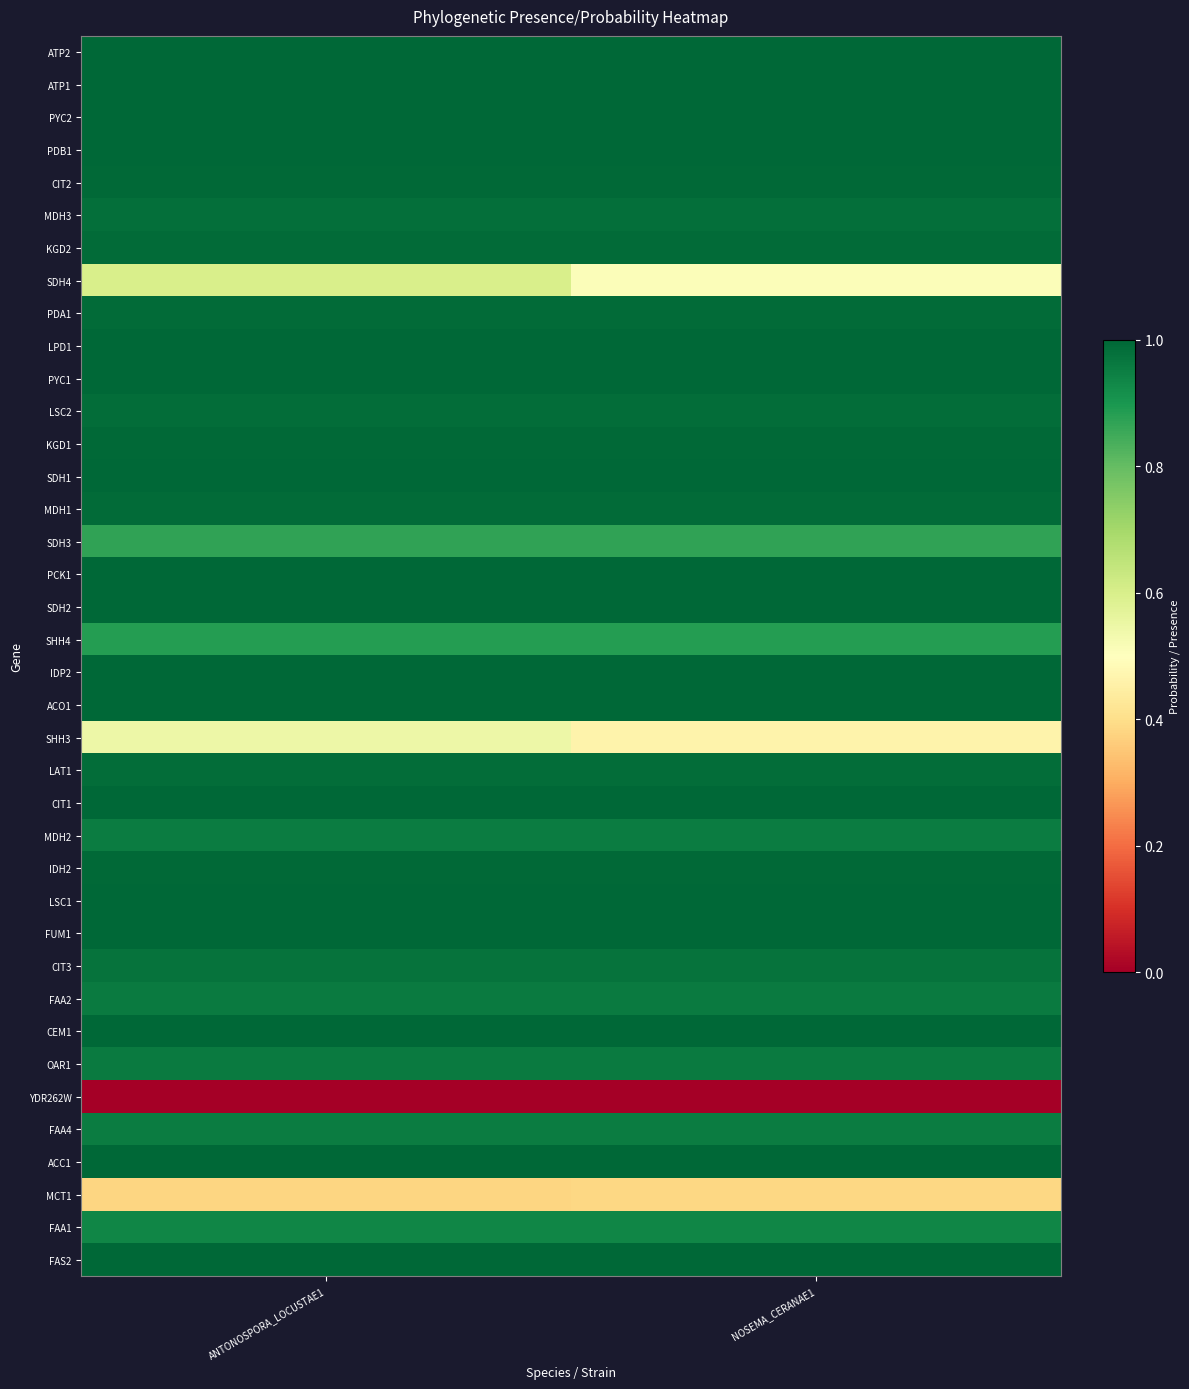

Which series changed the most between ANTONOSPORA_LOCUSTAE1 and NOSEMA_CERANAE1?

SDH4